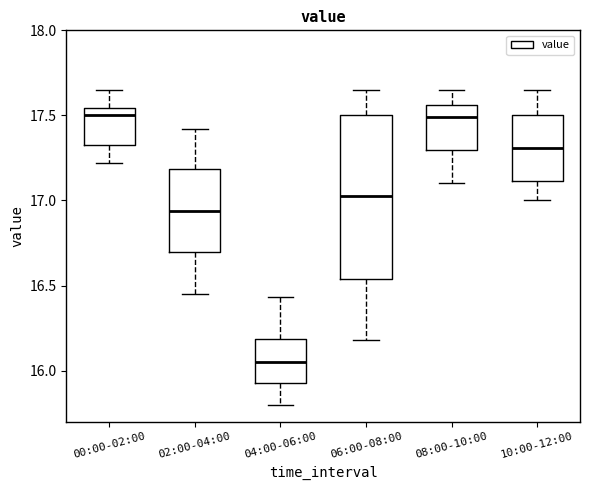

Reading left to right, read every box against the y-axis: the position of its median line, the range the box covers, and the ends of its whiskers. The values are not printed on the chart, so give them approximately, as read against the axis.

00:00-02:00: median 17.50, box 17.35 to 17.55, whiskers 17.20 to 17.65
02:00-04:00: median 16.95, box 16.70 to 17.20, whiskers 16.45 to 17.40
04:00-06:00: median 16.05, box 15.95 to 16.20, whiskers 15.80 to 16.45
06:00-08:00: median 17.05, box 16.55 to 17.50, whiskers 16.20 to 17.65
08:00-10:00: median 17.50, box 17.30 to 17.55, whiskers 17.10 to 17.65
10:00-12:00: median 17.30, box 17.10 to 17.50, whiskers 17.00 to 17.65